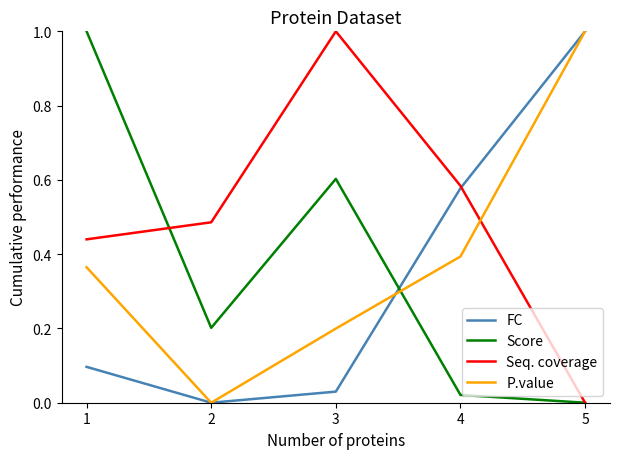

Is the value of Seq. coverage at 1 greater than the value of P.value at 3?

Yes